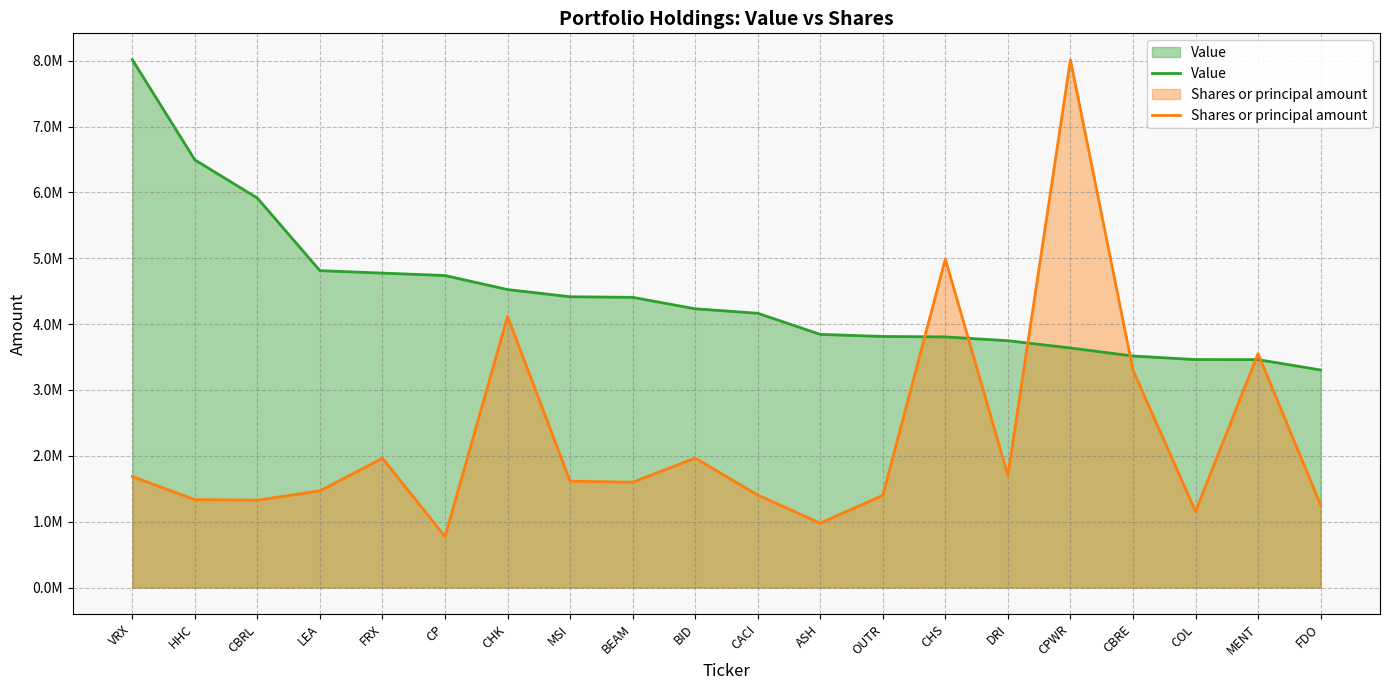

Reading left to right, what are all the values shown in this chart?

Value: 8015000.0	6494000.0	5914000.0	4812000.0	4775000.0	4738000.0	4525000.0	4416000.0	4407000.0	4233000.0	4165000.0	3844000.0	3813000.0	3806000.0	3748000.0	3638000.0	3516000.0	3462000.0	3461000.0	3304000.0
Shares or principal amount: 1686353.1	1335586.3	1327188.3	1468053.2	1964896.7	773411.0	4118601.3	1615908.3	1599507.4	1965464.8	1405043.1	978446.9	1400029.0	4989750.7	1702754.0	8015000.0	3301965.0	1156831.4	3551609.4	1256274.2